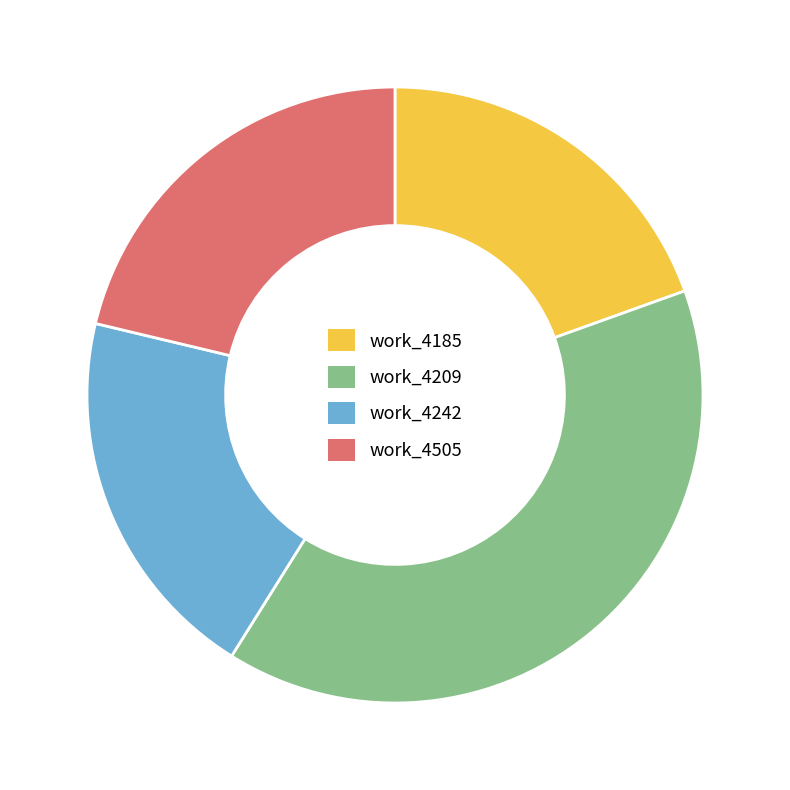

Do work_4185 and work_4209 together represent more than half of the pie?

Yes